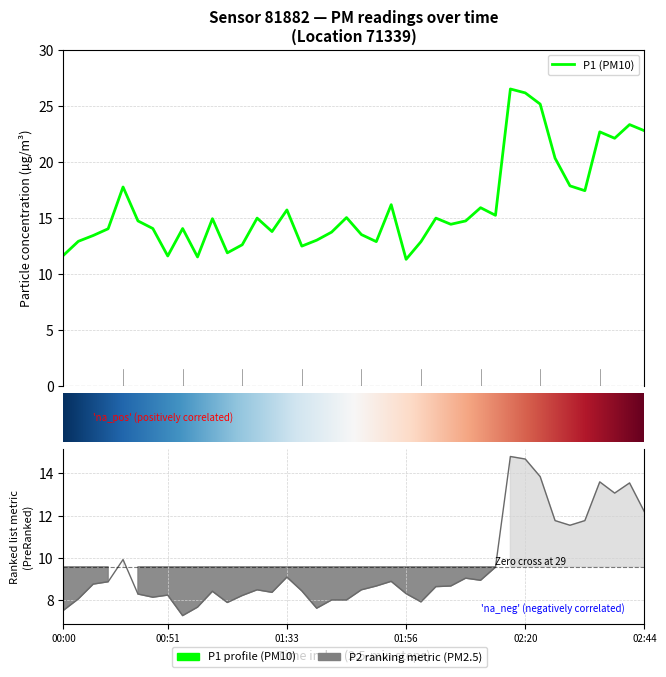

Is the value of P2 at 01:12 greater than the value of P1 at 01:41?

No